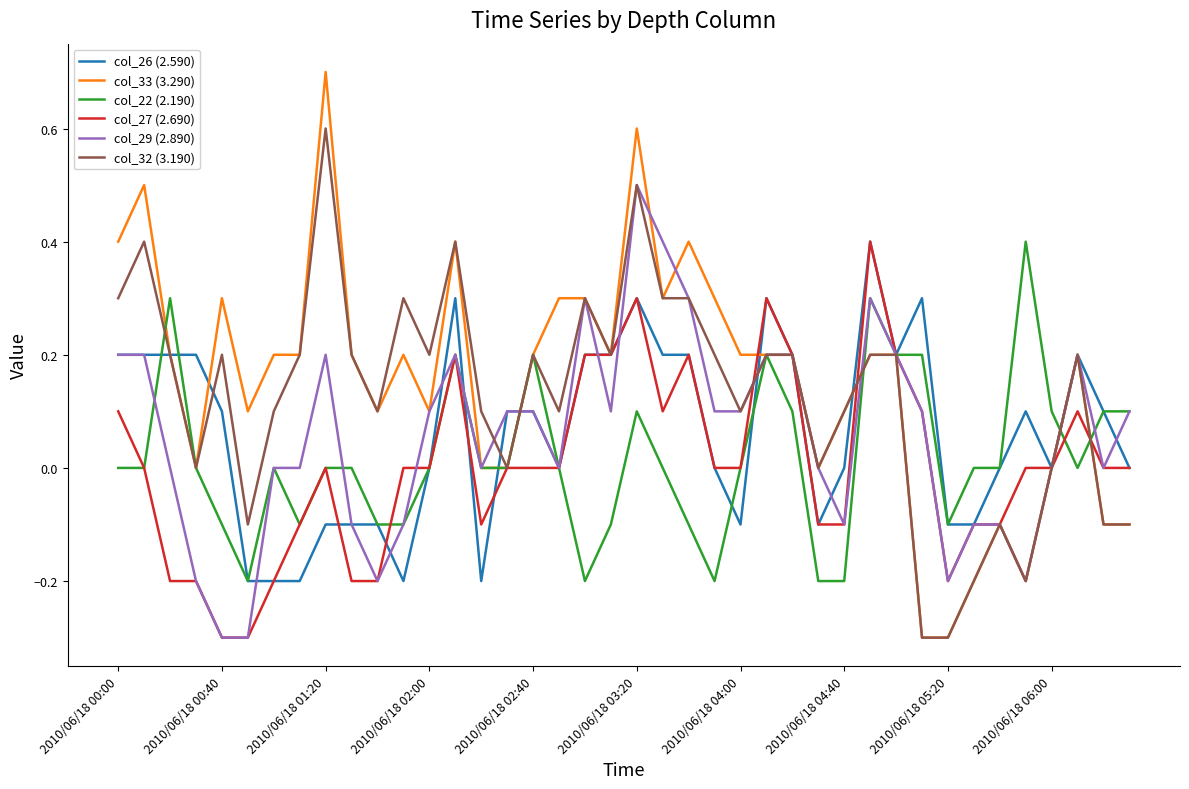

Which series ends up on top after the final intersection of col_22 (2.190) and col_27 (2.690)?

col_22 (2.190)